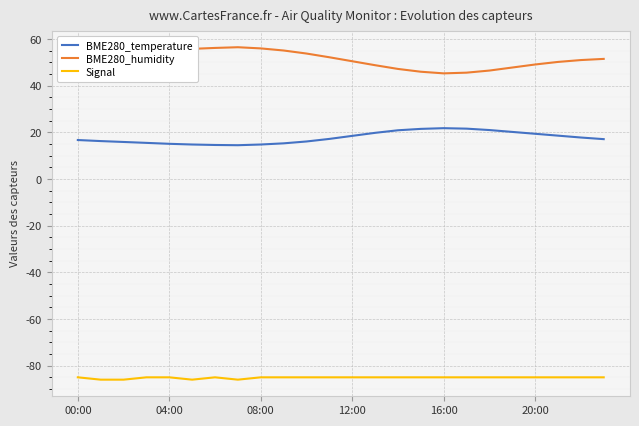

True or false: Signal and BME280_temperature cross at least once.

False